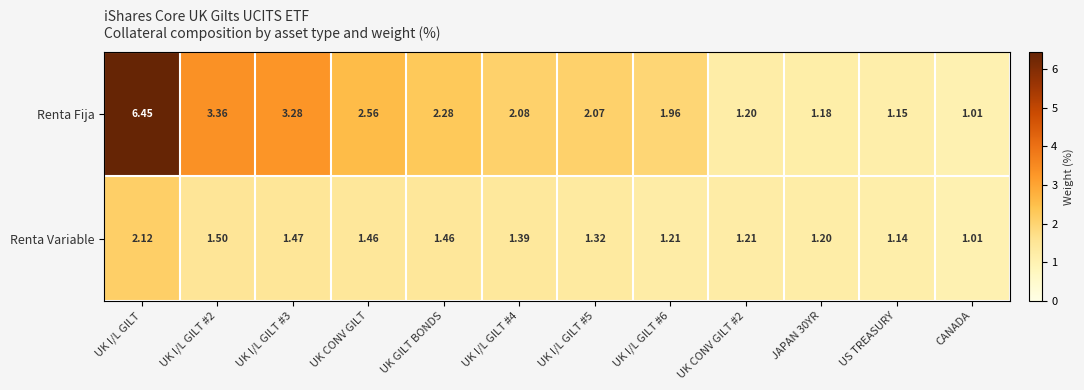

Where is Renta Variable nearest to the value 1?

CANADA